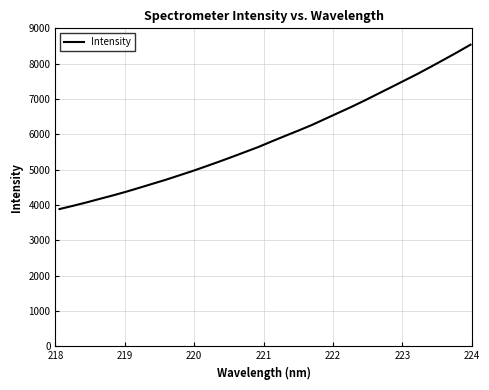

What is the minimum value shown in the chart?

3886.9